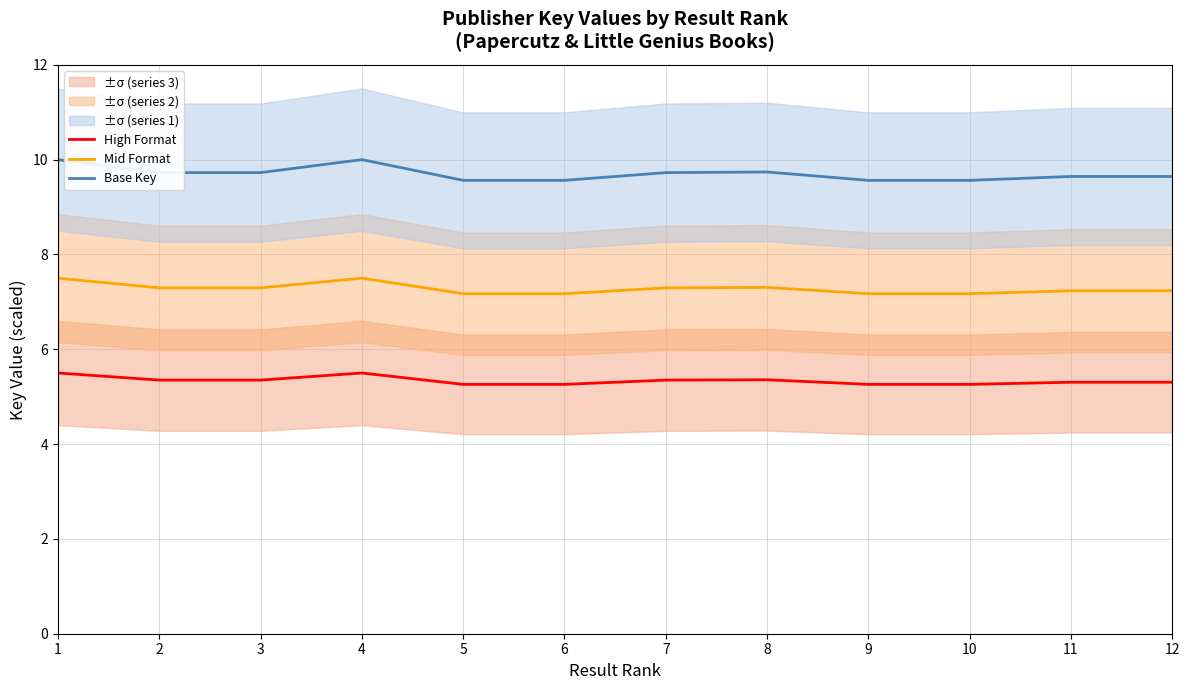

Reading left to right, what are all the values shown in this chart?

High Format: 1=5.5	2=5.3	3=5.3	4=5.5	5=5.3	6=5.3	7=5.3	8=5.4	9=5.3	10=5.3	11=5.3	12=5.3
Mid Format: 1=7.5	2=7.3	3=7.3	4=7.5	5=7.2	6=7.2	7=7.3	8=7.3	9=7.2	10=7.2	11=7.2	12=7.2
Base Key: 1=10.0	2=9.7	3=9.7	4=10.0	5=9.6	6=9.6	7=9.7	8=9.7	9=9.6	10=9.6	11=9.6	12=9.6